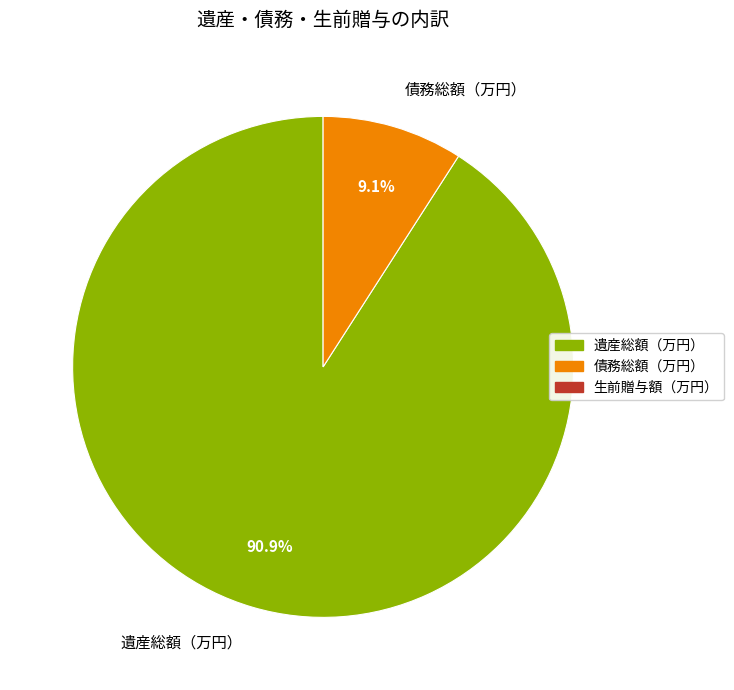

Is there a majority slice in this chart?

Yes